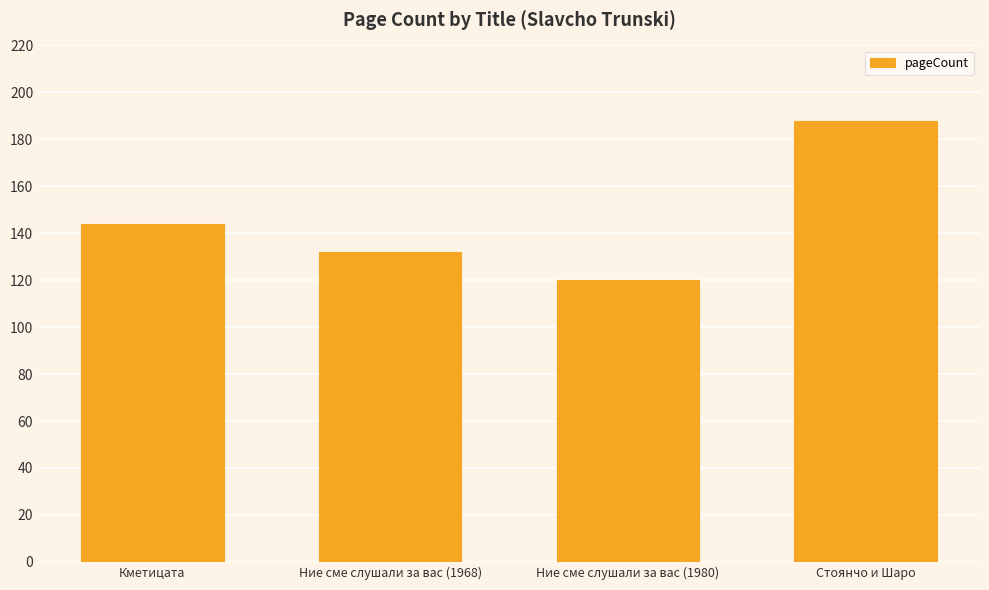

What is the difference between the maximum and minimum values?

68